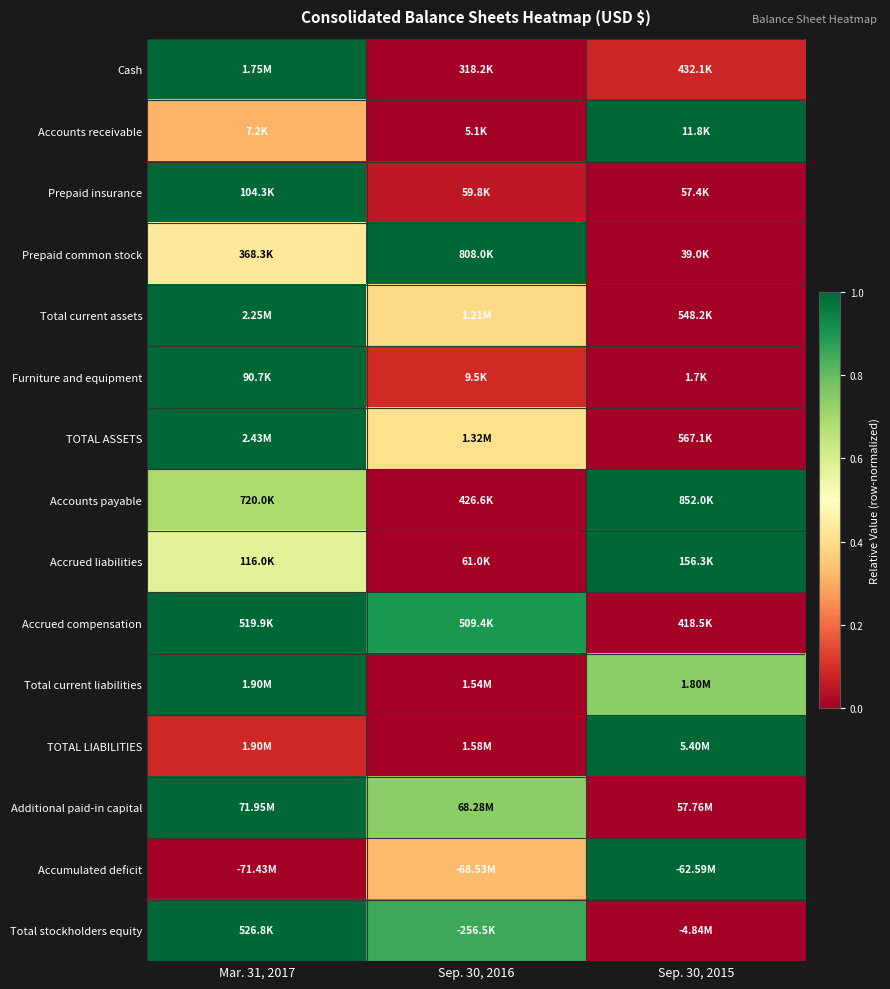

What is the difference between the highest and lowest values at Mar. 31, 2017?

1.0